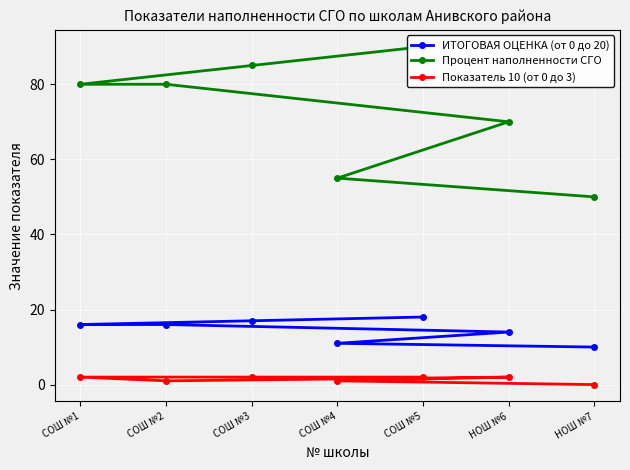

How many data points in ИТОГОВАЯ ОЦЕНКА (от 0 до 20) are less than 16?

3